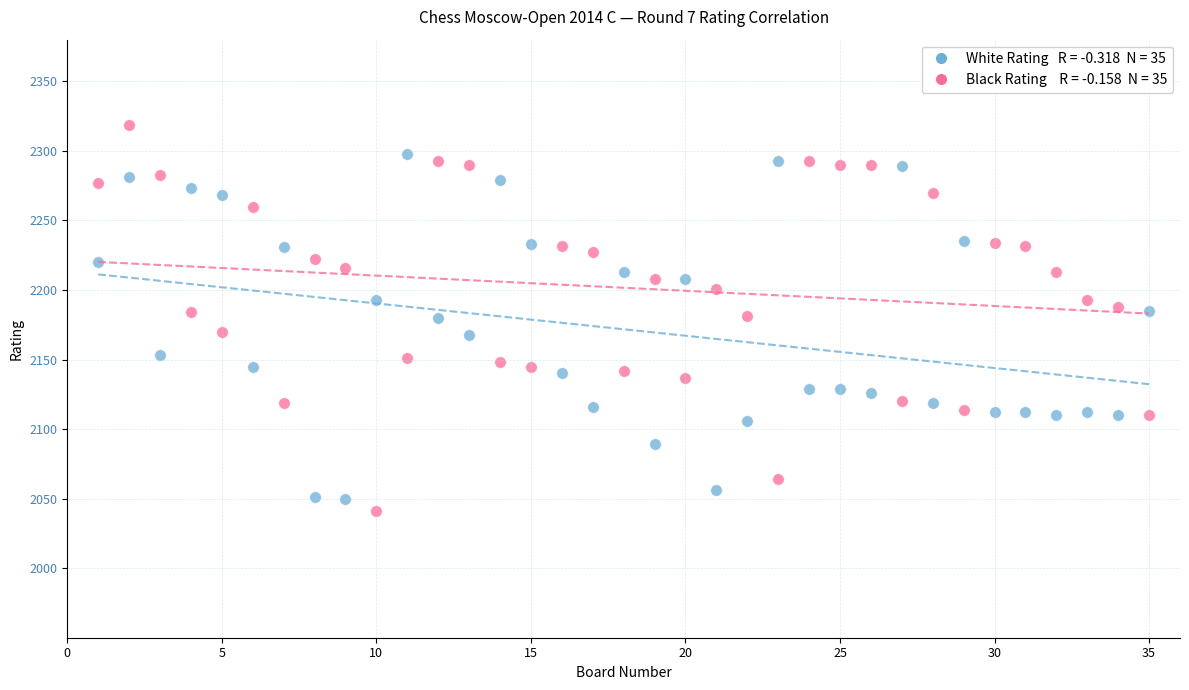

Across all data points, what is the range of Y values (max minus min)?

278